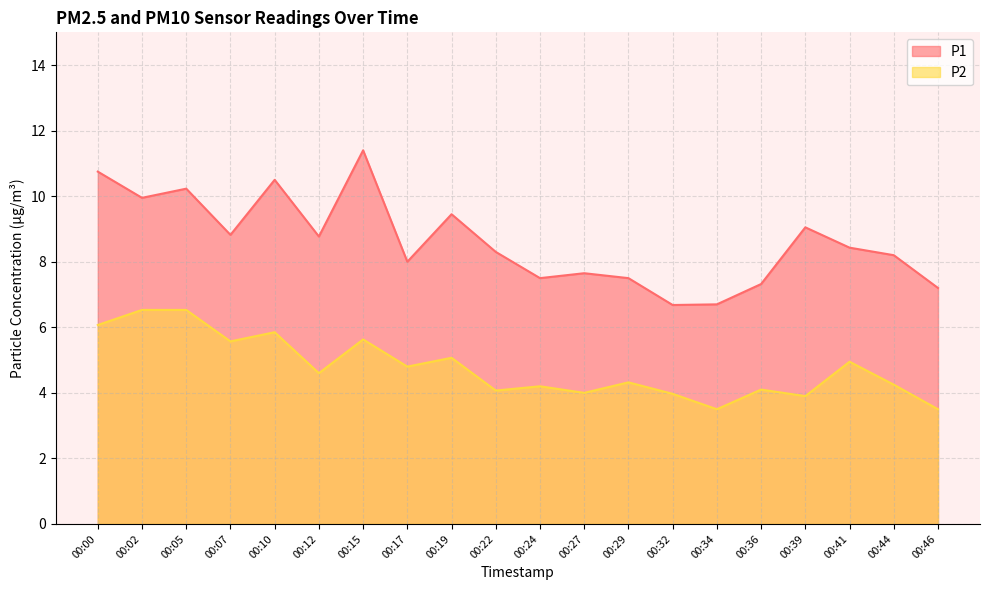

The P2 series shows 3.4 at 00:19. True or false?

False